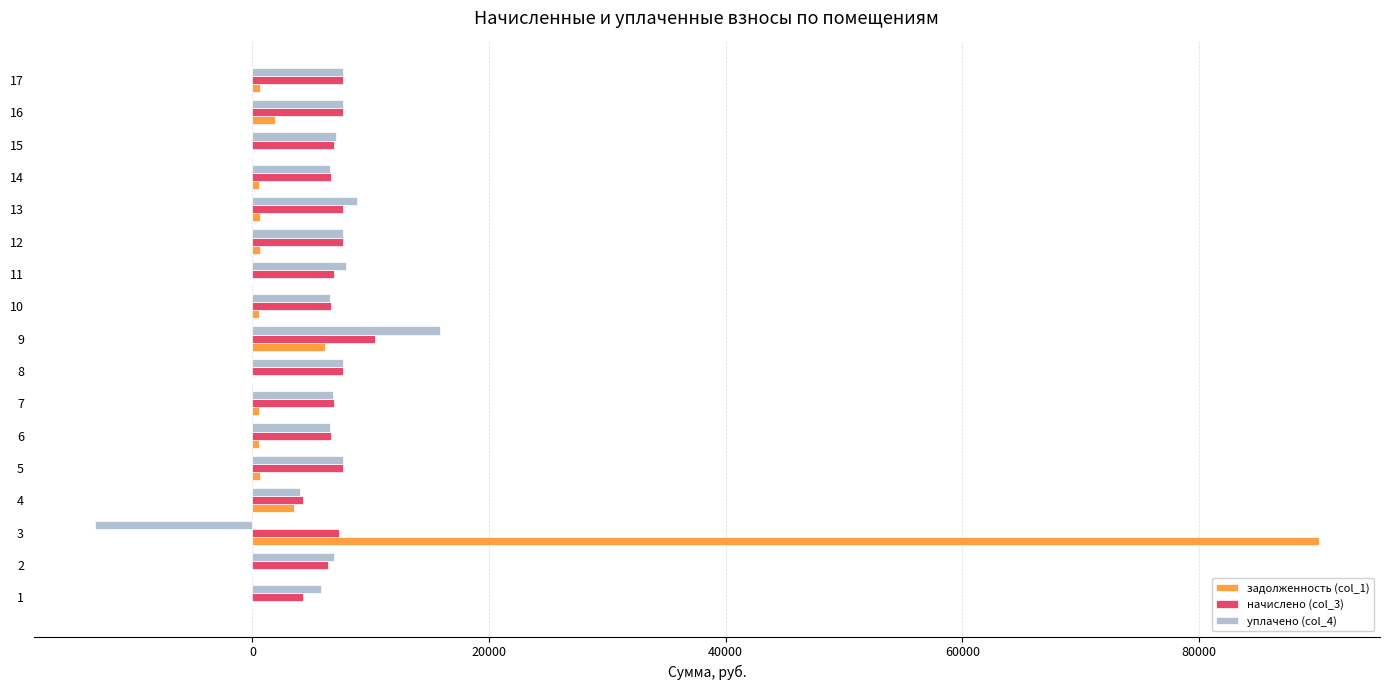

The value of уплачено (col_4) at 15 is 12554.2. True or false?

False